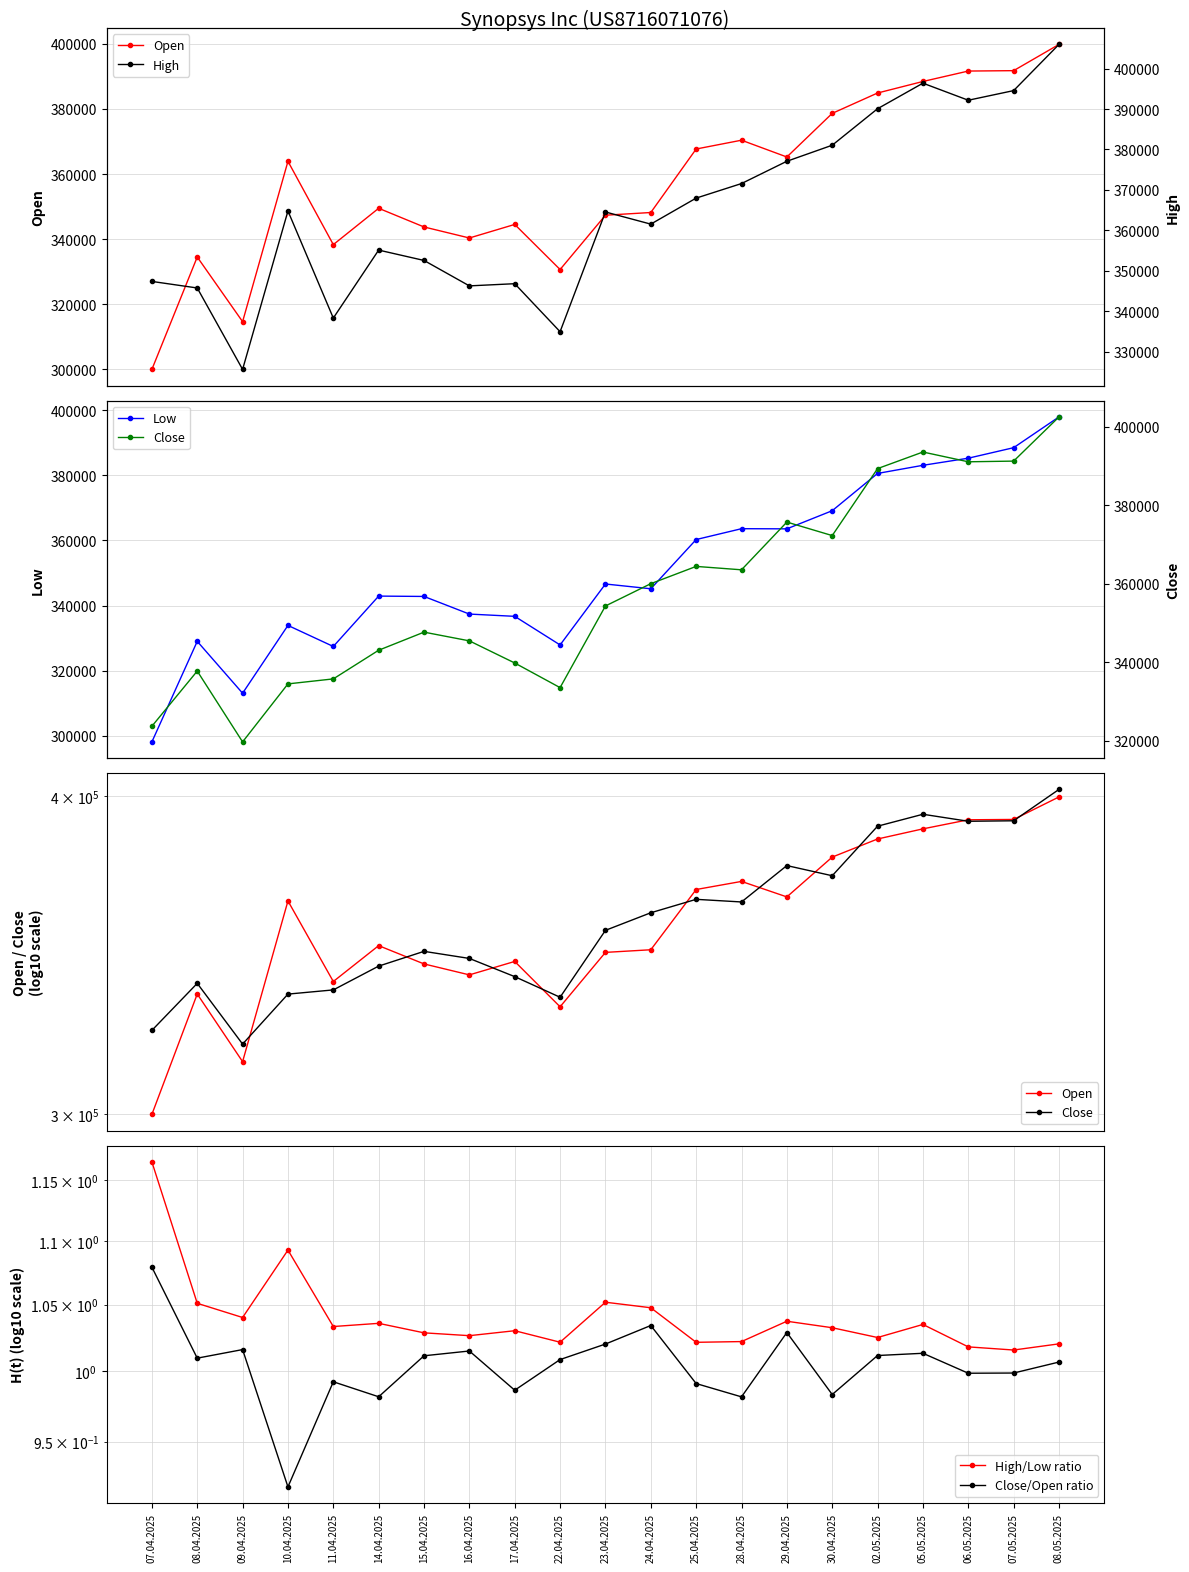

True or false: High/Low ratio and High intersect in this chart.

False